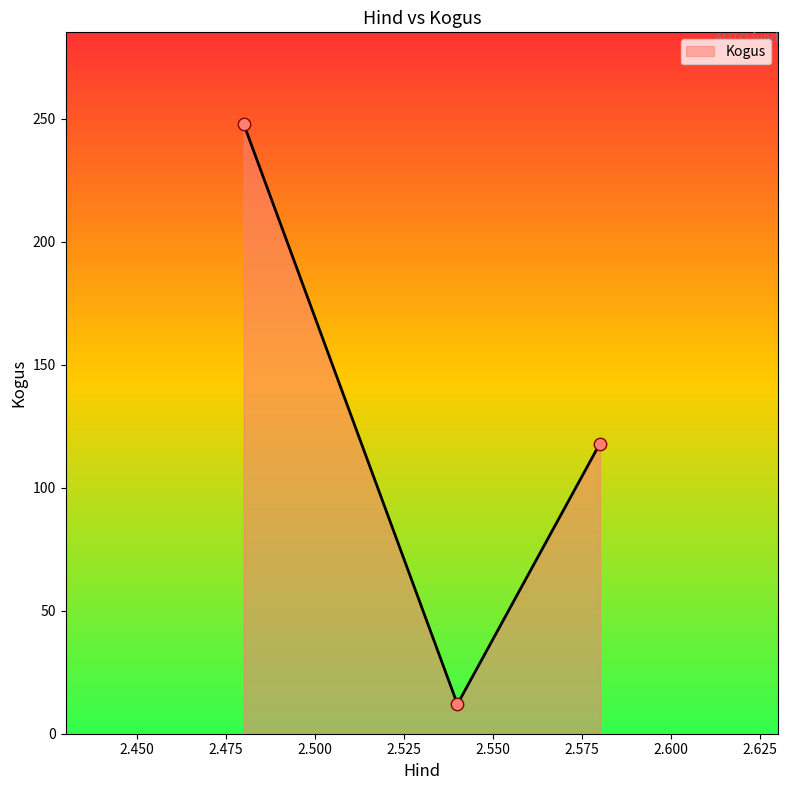

What is the difference between the maximum and minimum values?

236